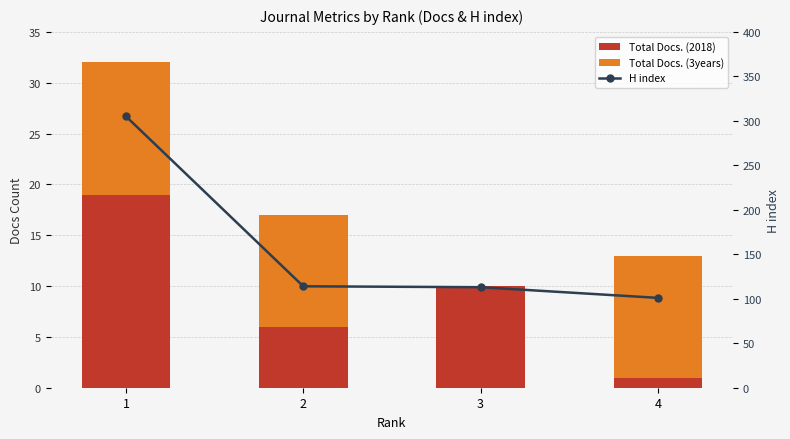

What is the sum of all Total Docs. (3years) values?

36